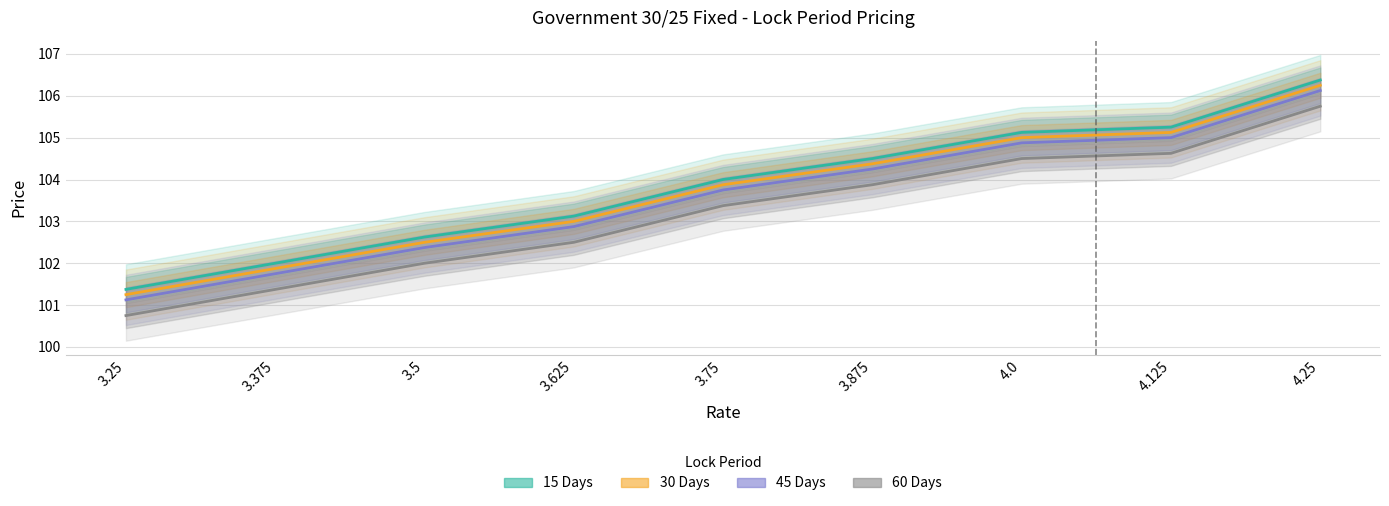

Reading left to right, list all the values displayed in this chart.

15 Days: 3.25=101.4	3.375=102.0	3.5=102.6	3.625=103.1	3.75=104.0	3.875=104.5	4.0=105.1	4.125=105.2	4.25=106.4
30 Days: 3.25=101.2	3.375=101.9	3.5=102.5	3.625=103.0	3.75=103.9	3.875=104.4	4.0=105.0	4.125=105.1	4.25=106.2
45 Days: 3.25=101.1	3.375=101.8	3.5=102.4	3.625=102.9	3.75=103.8	3.875=104.2	4.0=104.9	4.125=105.0	4.25=106.1
60 Days: 3.25=100.8	3.375=101.4	3.5=102.0	3.625=102.5	3.75=103.4	3.875=103.9	4.0=104.5	4.125=104.6	4.25=105.8